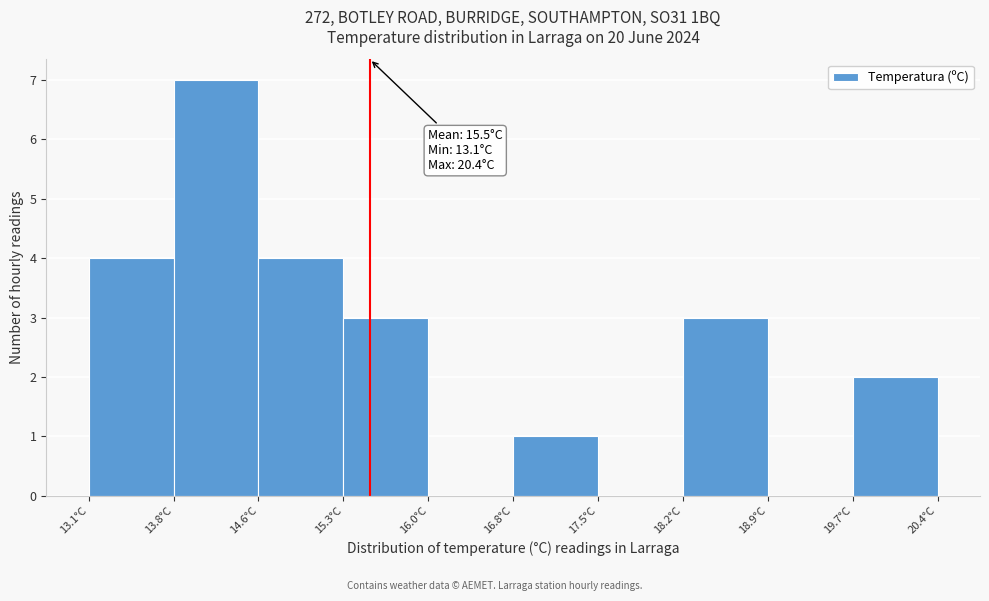

Which range on the x-axis has the tallest bar?

13.83 to 14.56